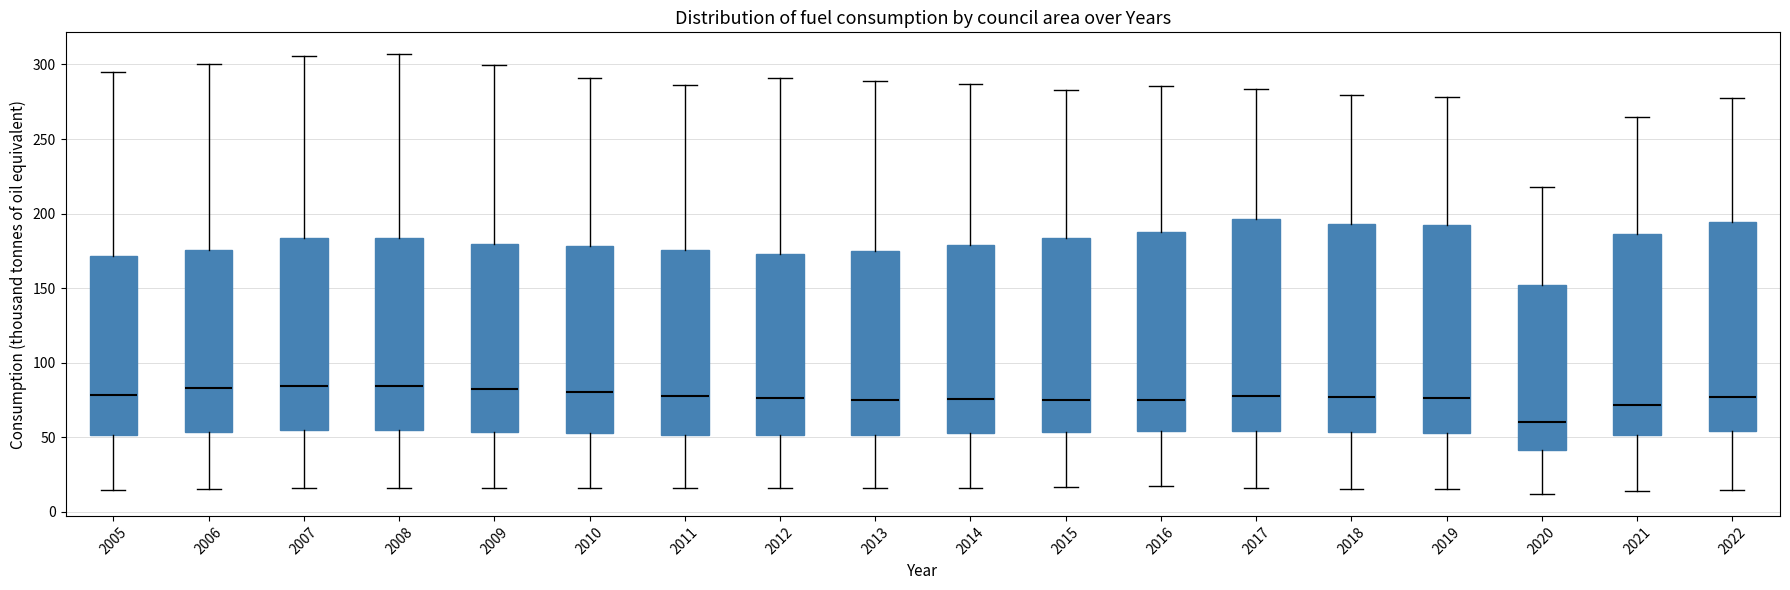

Reading left to right, read every box against the y-axis: the position of its median line, the range the box covers, and the ends of its whiskers. The values are not printed on the chart, so give them approximately, as read against the axis.

2005: median 80, box 50 to 170, whiskers 15 to 295
2006: median 85, box 55 to 175, whiskers 15 to 300
2007: median 85, box 55 to 185, whiskers 15 to 305
2008: median 85, box 55 to 185, whiskers 15 to 305
2009: median 80, box 55 to 180, whiskers 15 to 300
2010: median 80, box 55 to 180, whiskers 15 to 290
2011: median 80, box 50 to 175, whiskers 15 to 285
2012: median 75, box 50 to 175, whiskers 15 to 290
2013: median 75, box 50 to 175, whiskers 15 to 290
2014: median 75, box 55 to 180, whiskers 15 to 285
2015: median 75, box 55 to 185, whiskers 15 to 285
2016: median 75, box 55 to 190, whiskers 15 to 285
2017: median 75, box 55 to 195, whiskers 15 to 285
2018: median 75, box 55 to 195, whiskers 15 to 280
2019: median 75, box 55 to 190, whiskers 15 to 280
2020: median 60, box 40 to 150, whiskers 10 to 220
2021: median 70, box 50 to 185, whiskers 15 to 265
2022: median 75, box 55 to 195, whiskers 15 to 275